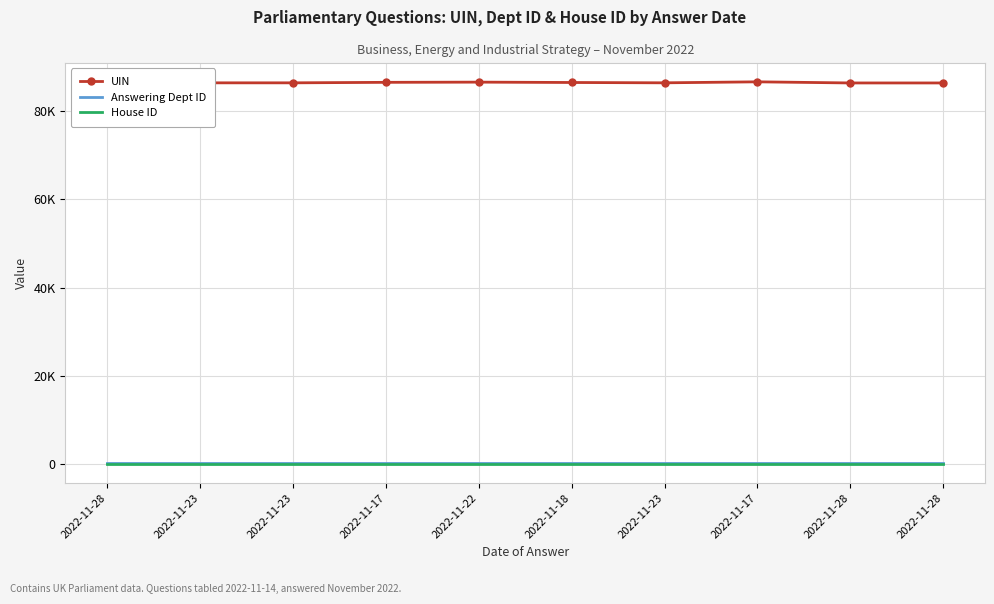

What are all the series names shown in the legend?

UIN, Answering Dept ID, House ID